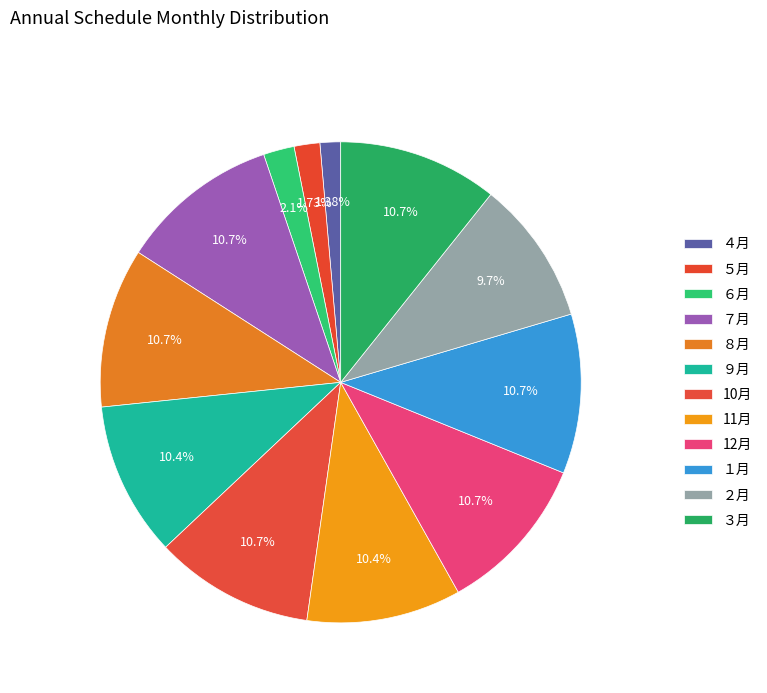

Between ６月 and 10月, which is larger?

10月